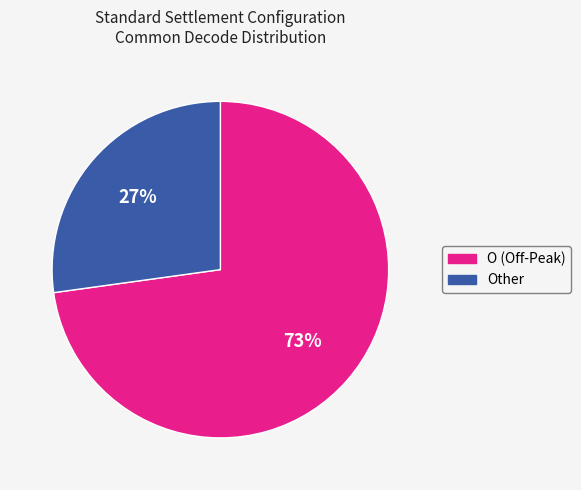

To the nearest percent, what is the average slice percentage?

50%